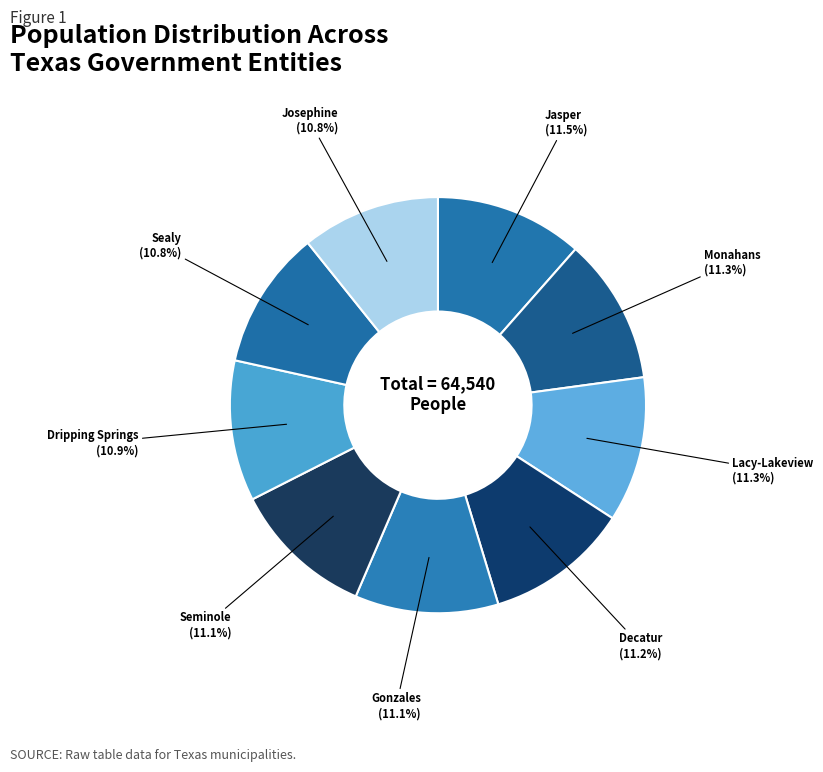

How many segments does this pie chart have?

9